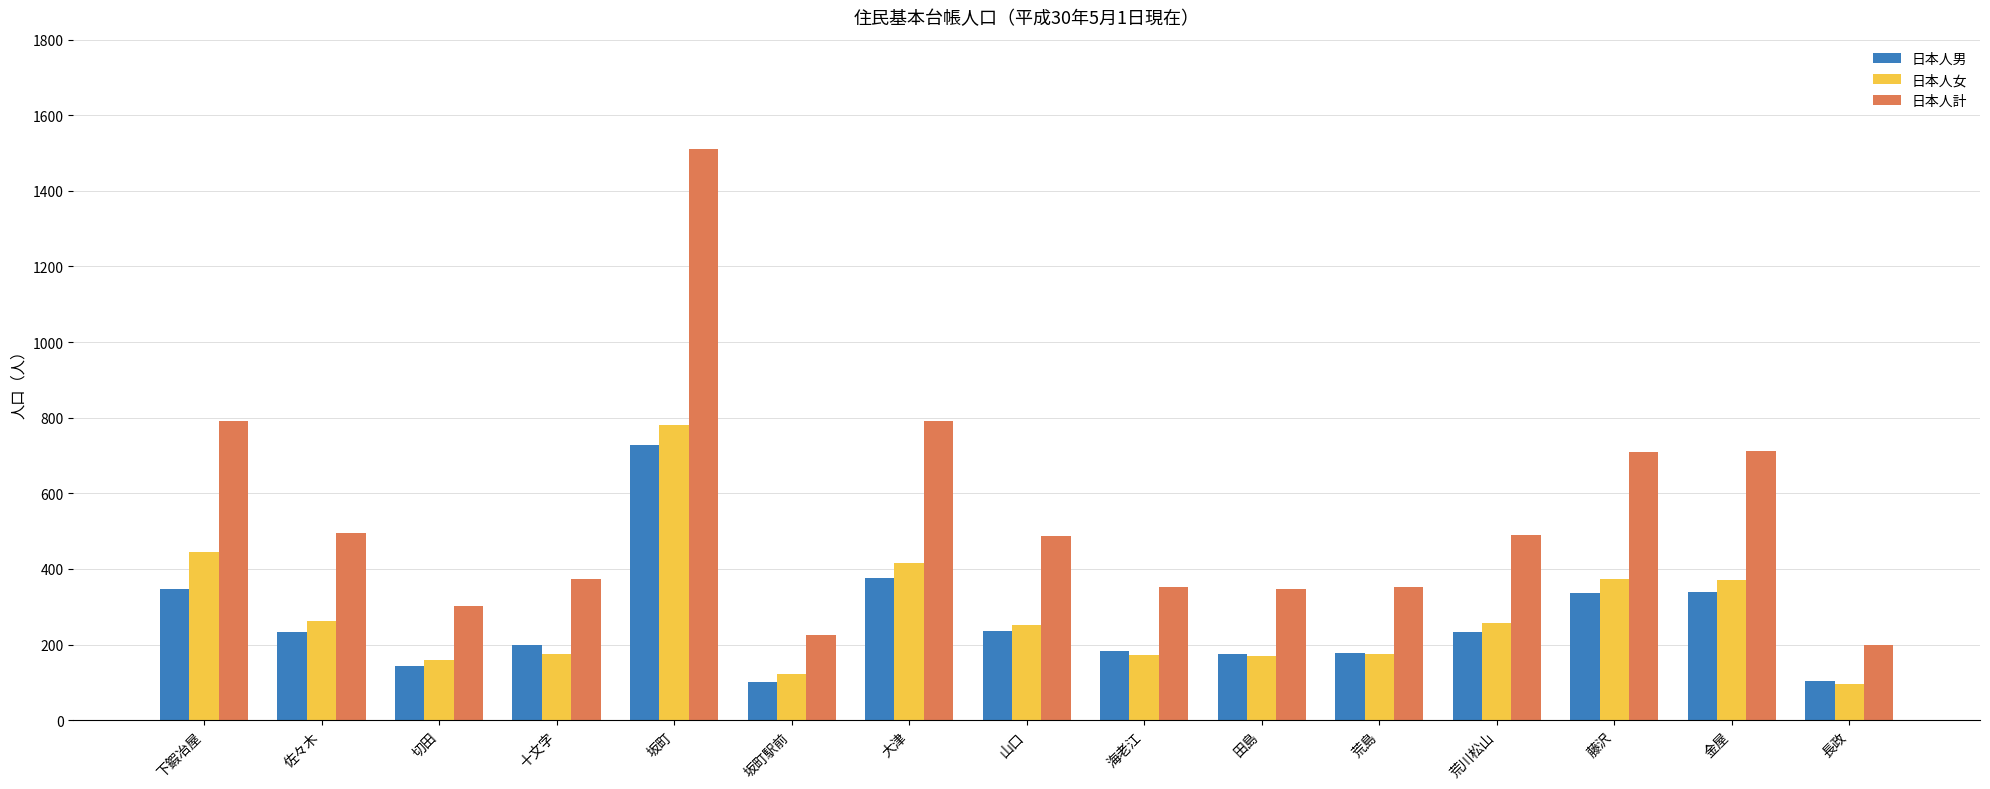

What is the minimum value shown in the chart?

95